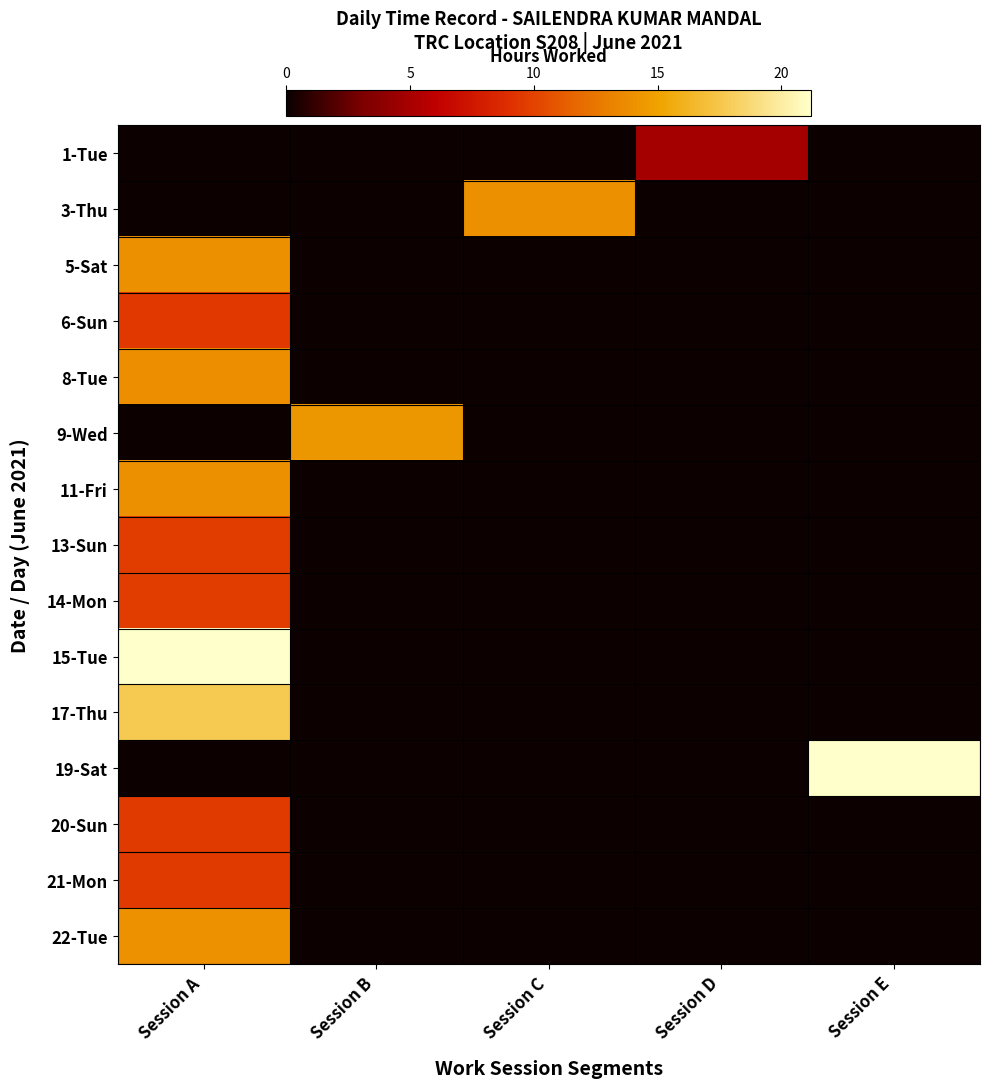

What is the difference between the highest and lowest values at Session D?

4.9